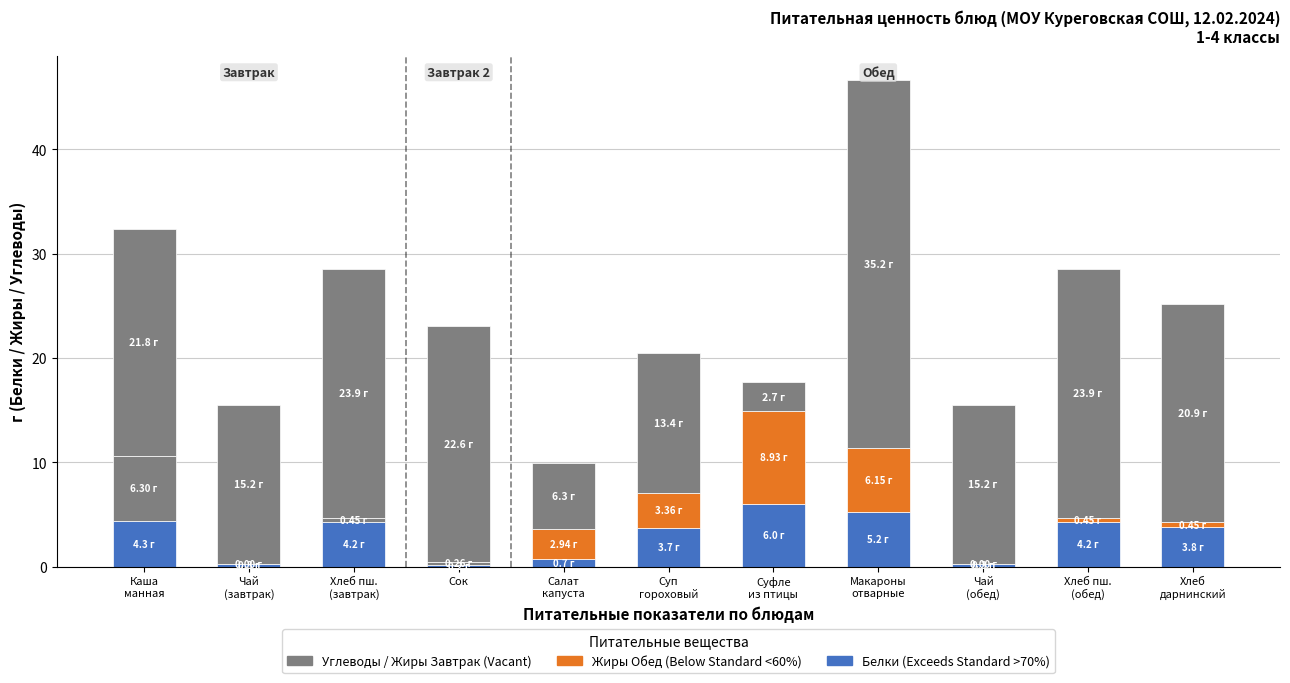

What is the smallest value displayed?

0.2